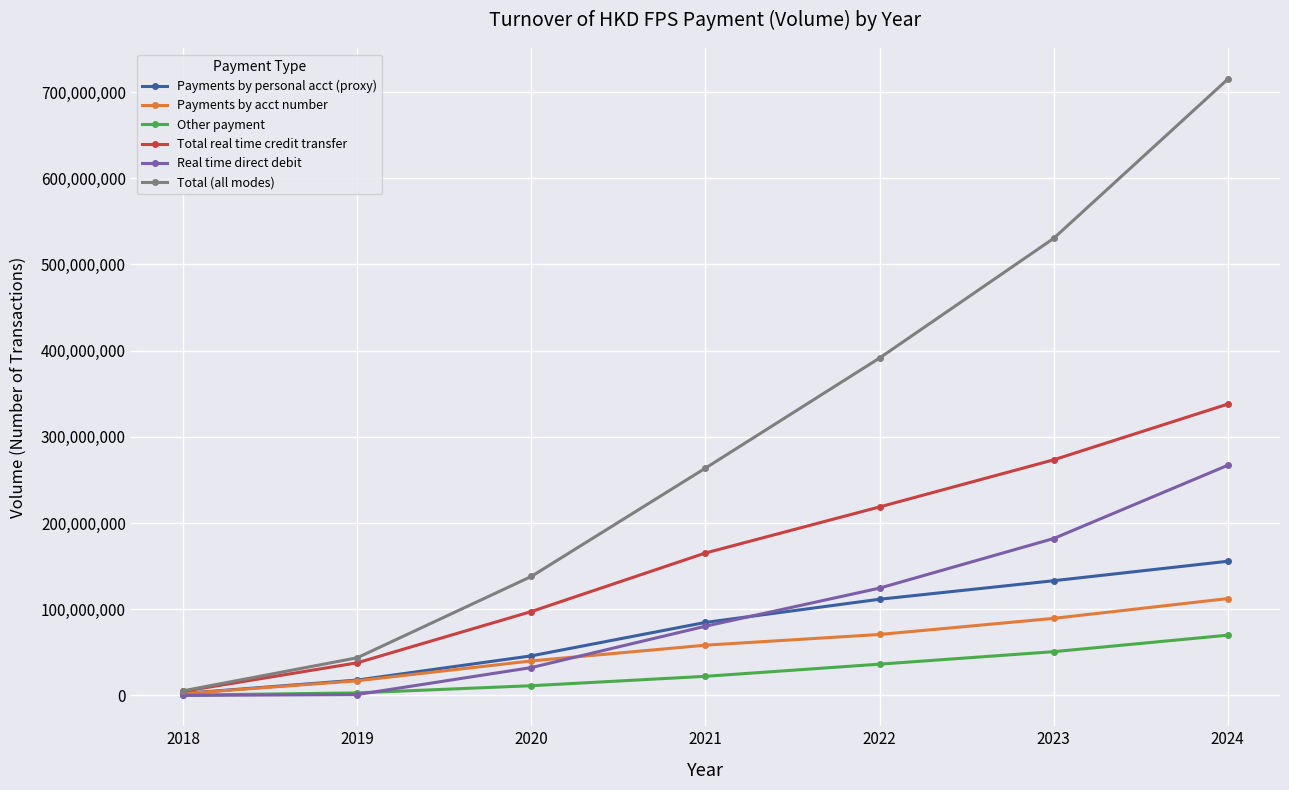

Between 2021 and 2022, which series saw the biggest shift?

Total (all modes)